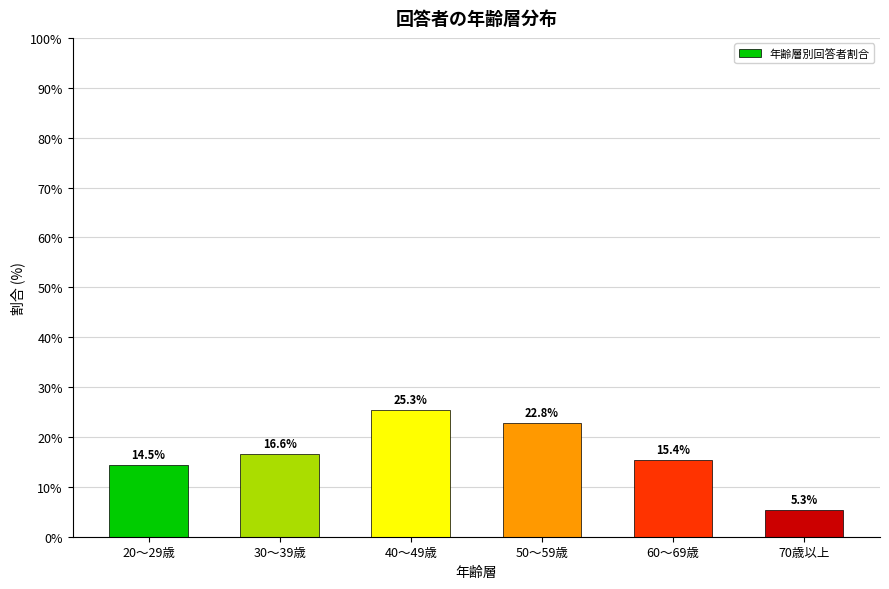

How many distinct data groups are displayed?

1